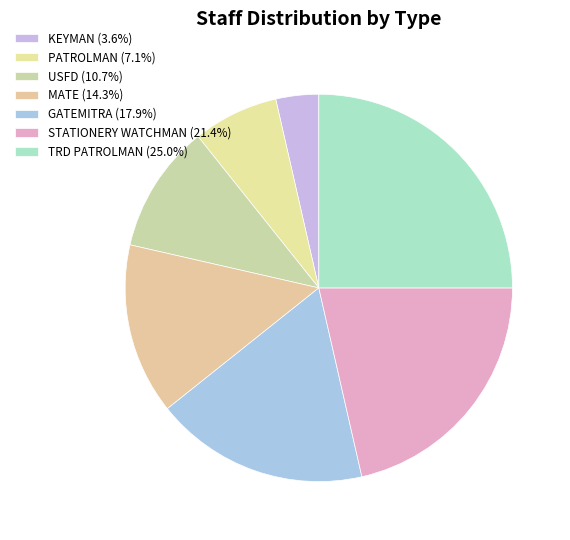

To the nearest percent, what portion does GATEMITRA represent?

18%